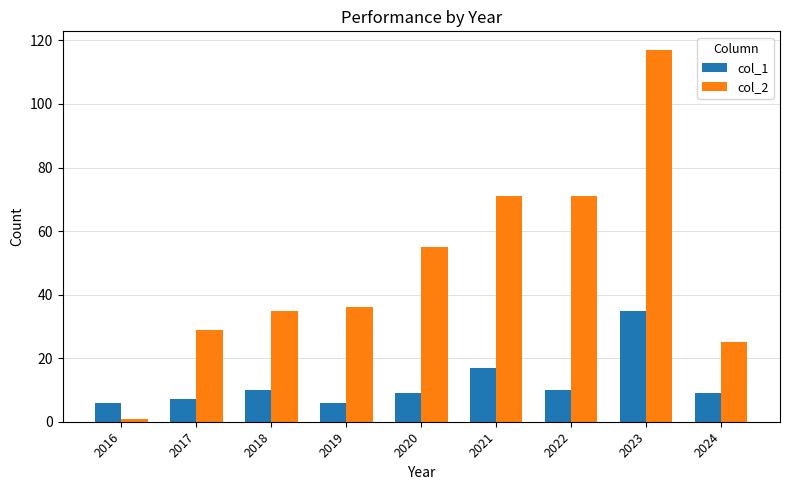

Reading left to right, what are all the values shown in this chart?

col_1: 2016=6	2017=7	2018=10	2019=6	2020=9	2021=17	2022=10	2023=35	2024=9
col_2: 2016=1	2017=29	2018=35	2019=36	2020=55	2021=71	2022=71	2023=117	2024=25